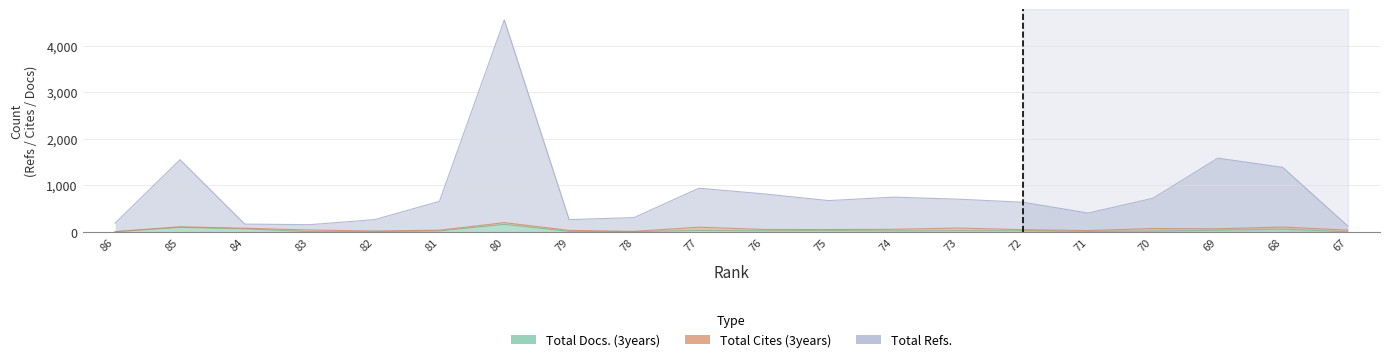

Count the number of categories in the chart.

20